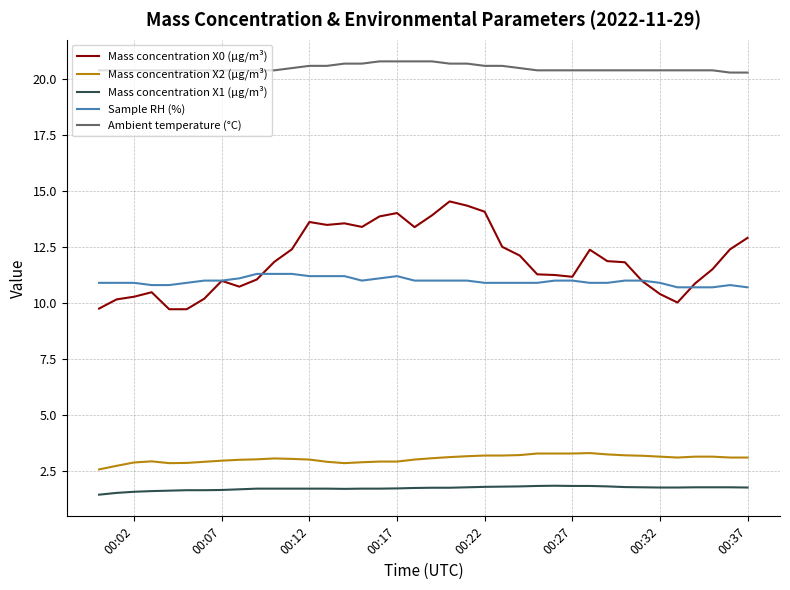

True or false: Ambient temperature (°C) and Mass concentration X2 (μg/m³) cross at least once.

False